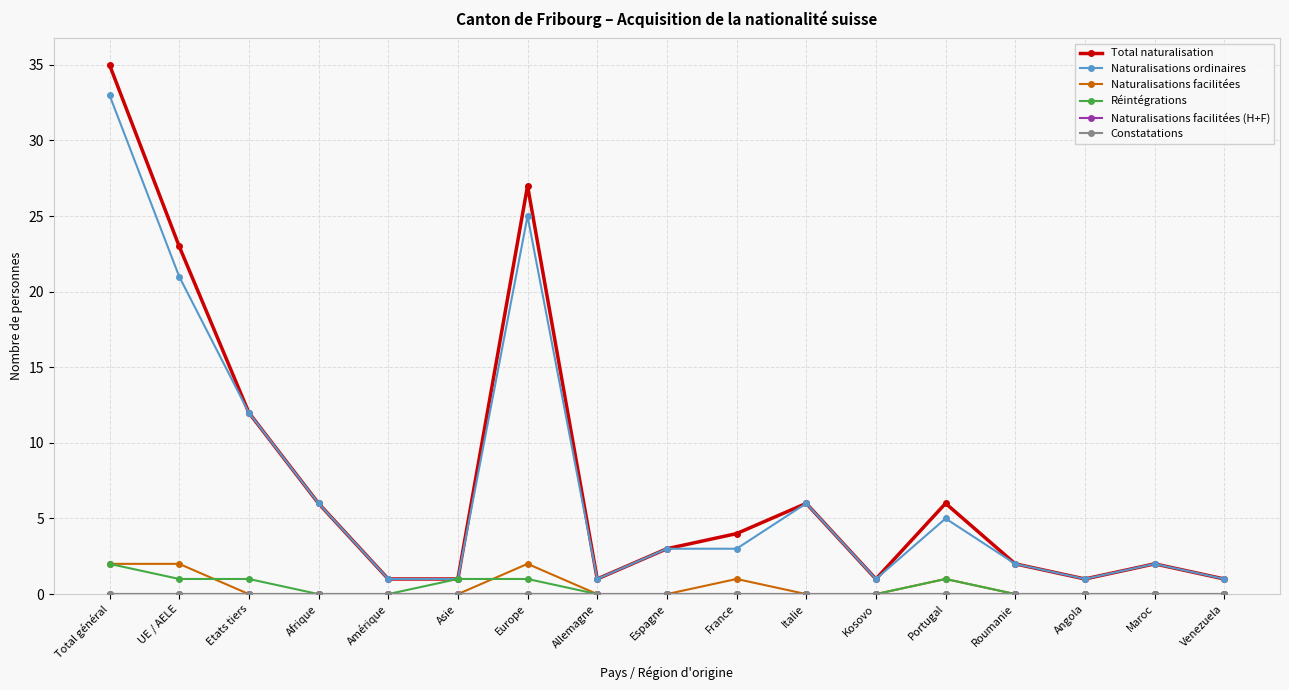

Does the chart have visible grid lines?

Yes